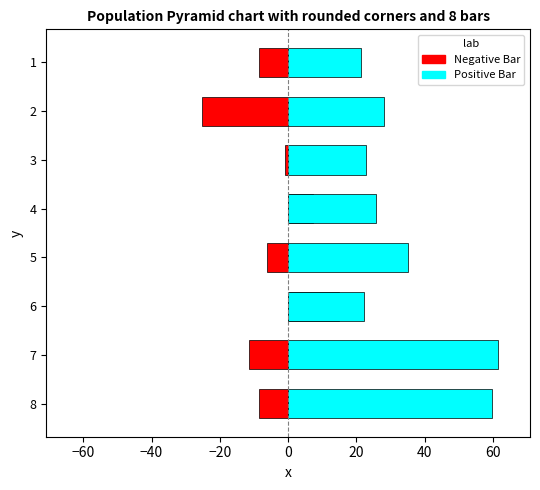

How many data points in Negative Bar are above -6?

3